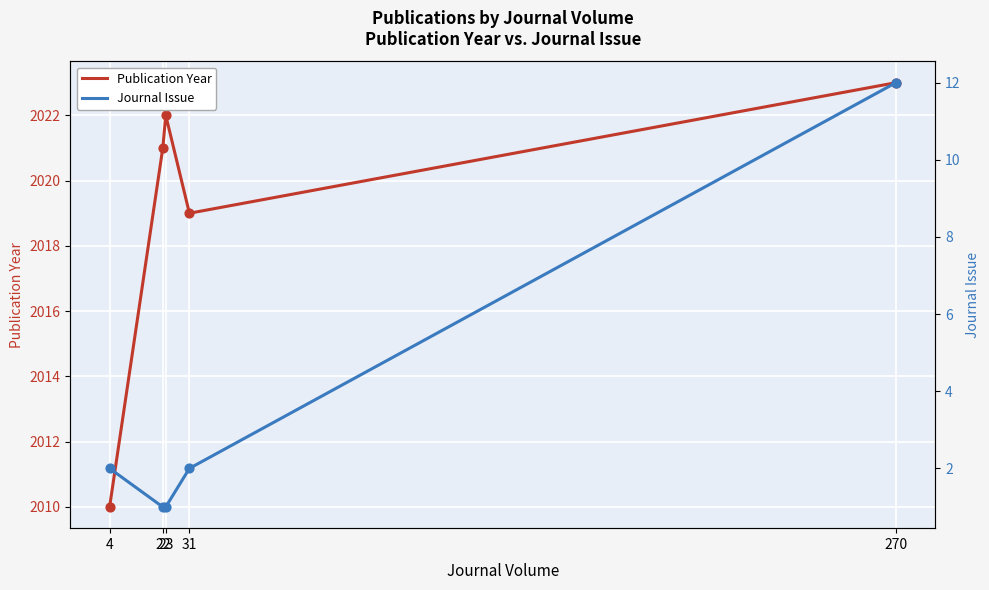

Which series reaches the minimum Y coordinate?

Journal Issue